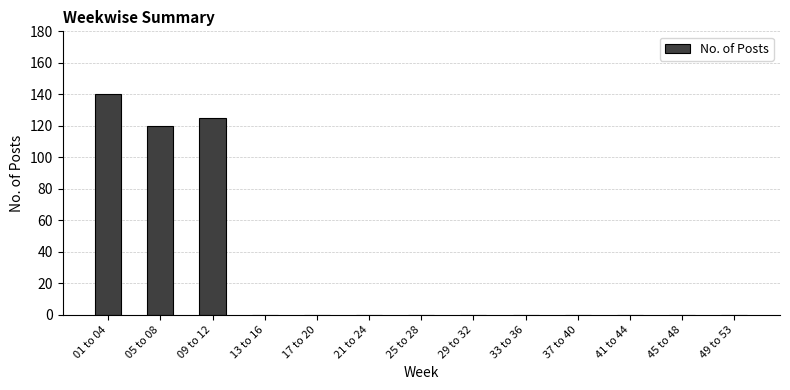

Reading left to right, what are all the values shown in this chart?

140	120	125	0	0	0	0	0	0	0	0	0	0